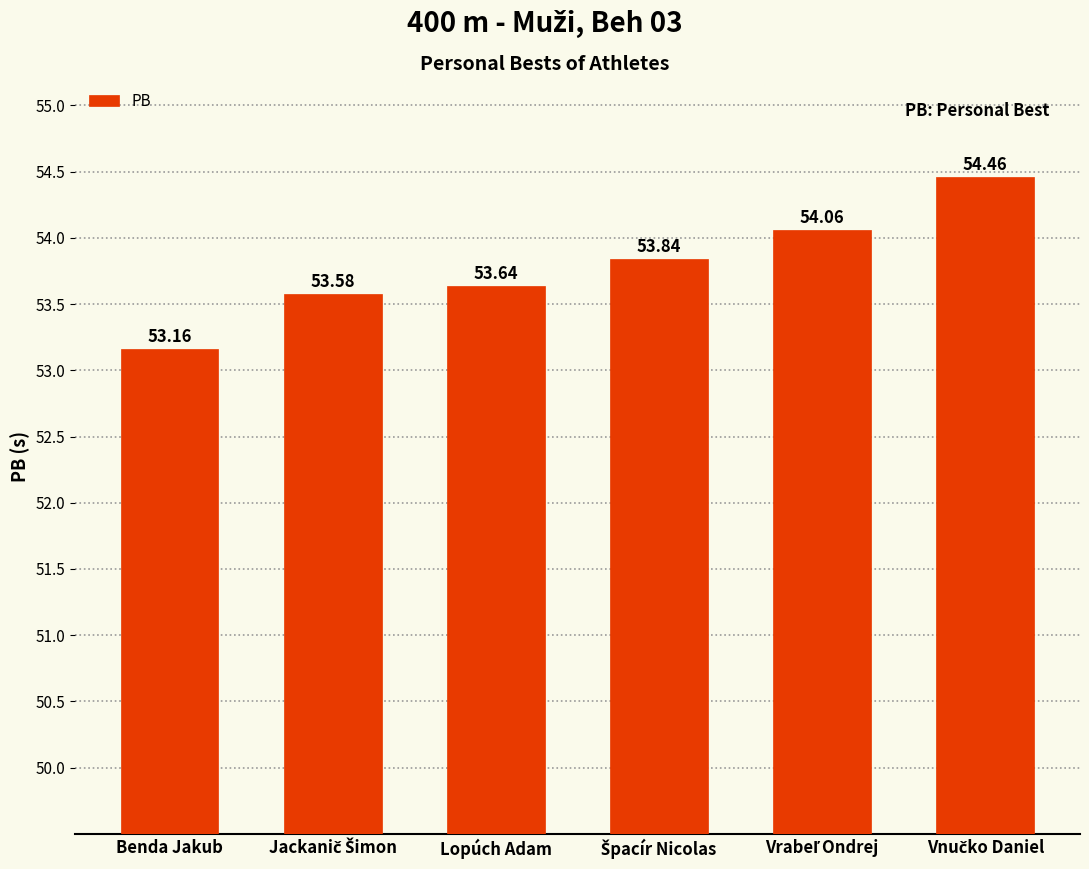

Reading left to right, list all the values displayed in this chart.

53.2	53.6	53.6	53.8	54.1	54.5